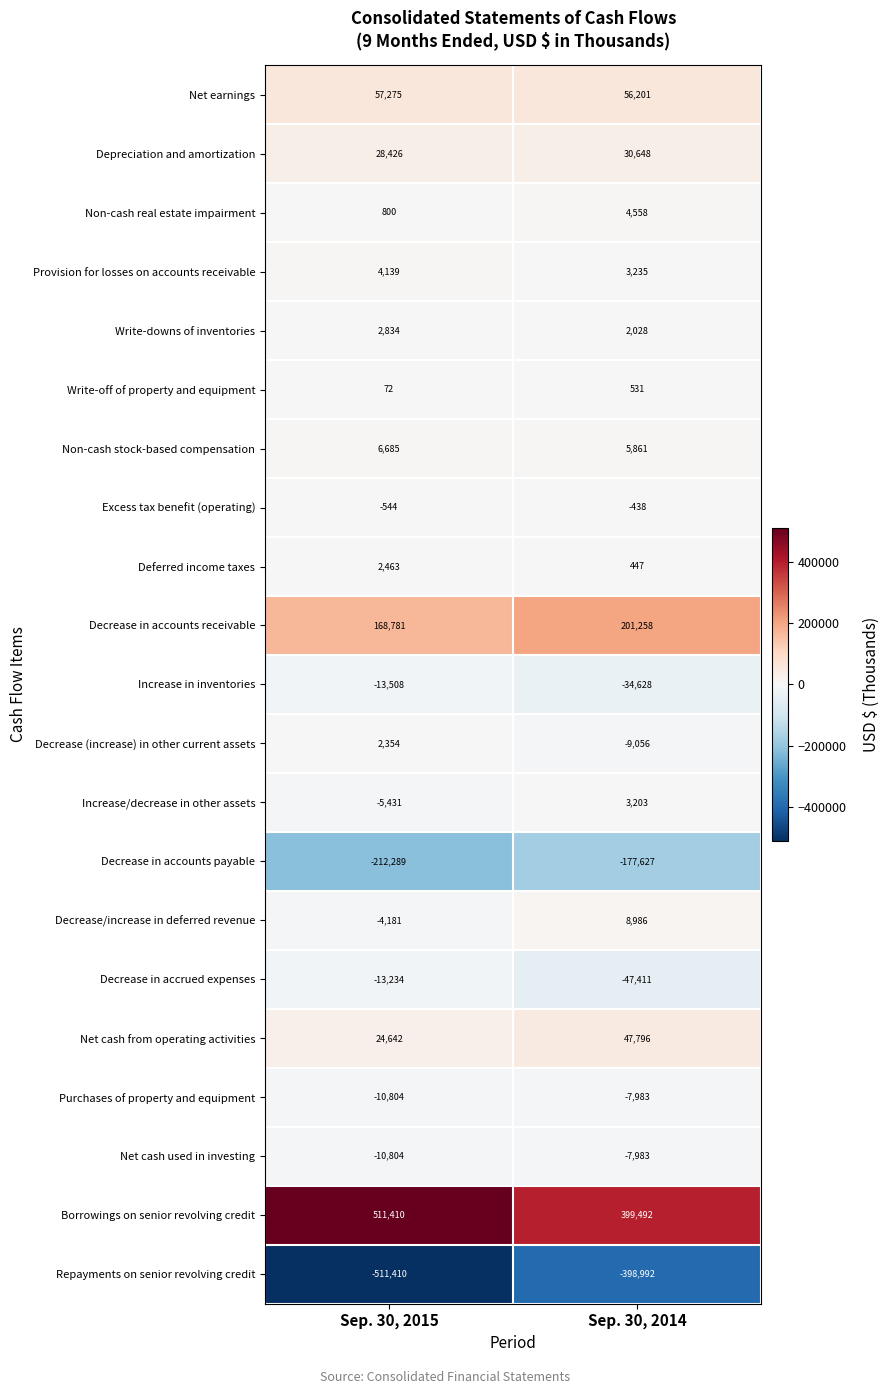

Rank the categories by Increase/decrease in other assets value from lowest to highest.

Sep. 30, 2015, Sep. 30, 2014